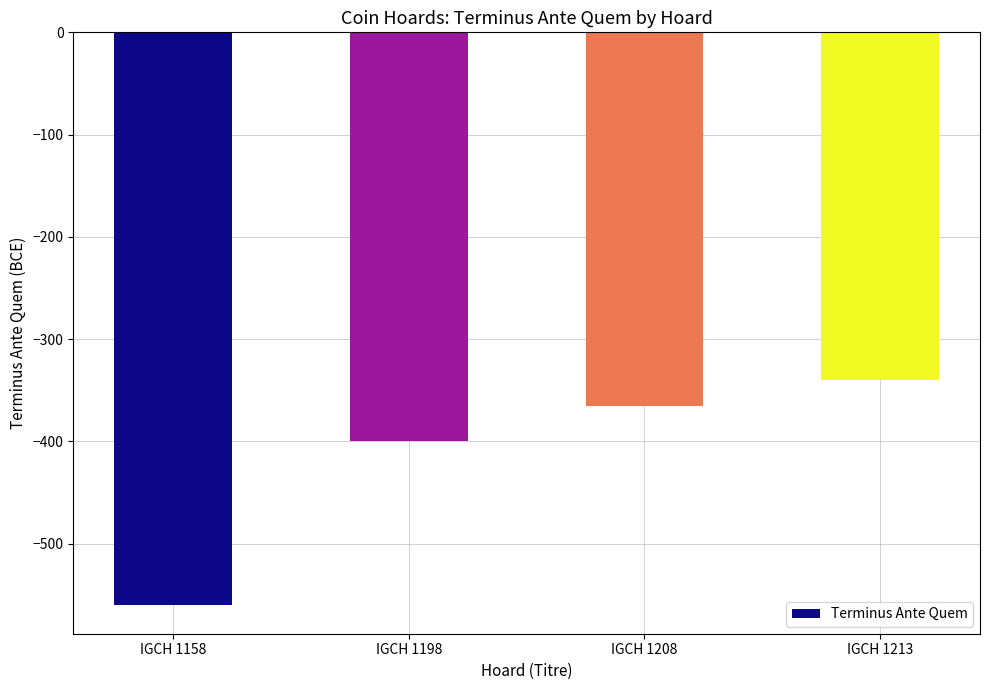

At which label is the value closest to -450?

IGCH 1198